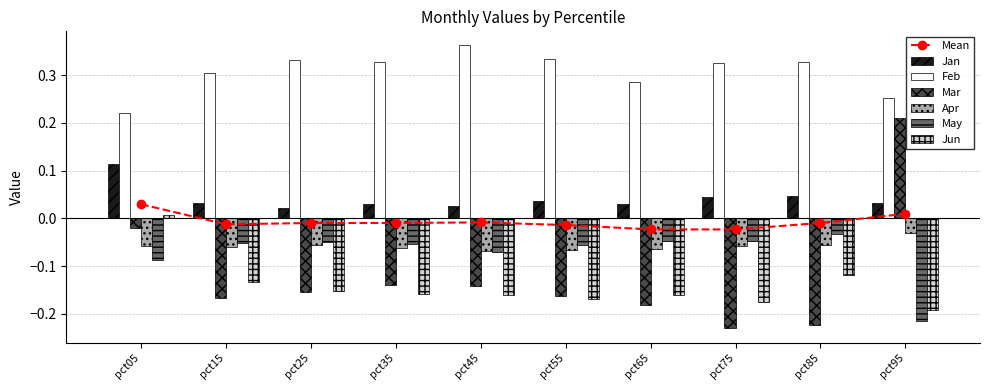

What is the total value across all series at pct15?

-0.1